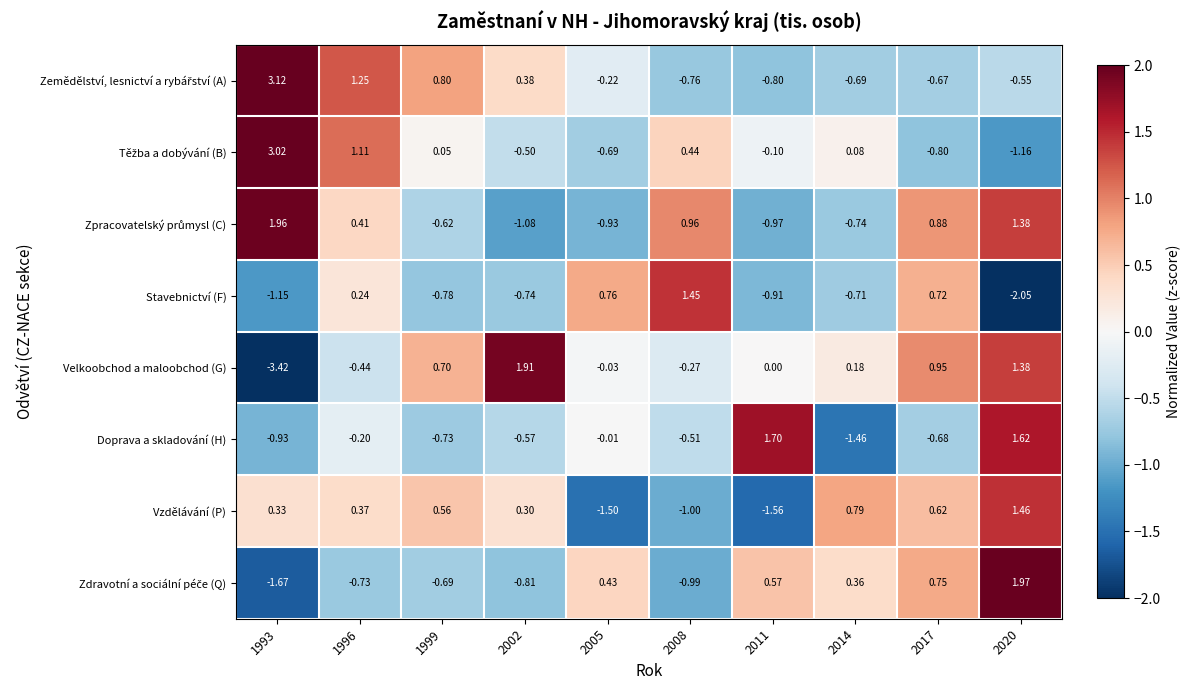

Which series changed the most between 2011 and 2014?

Doprava a skladování (H)